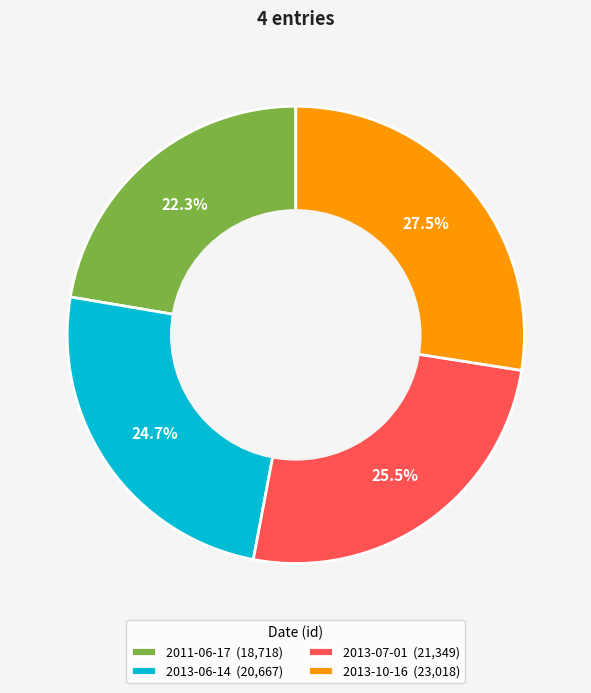

Does any single category account for the majority?

No